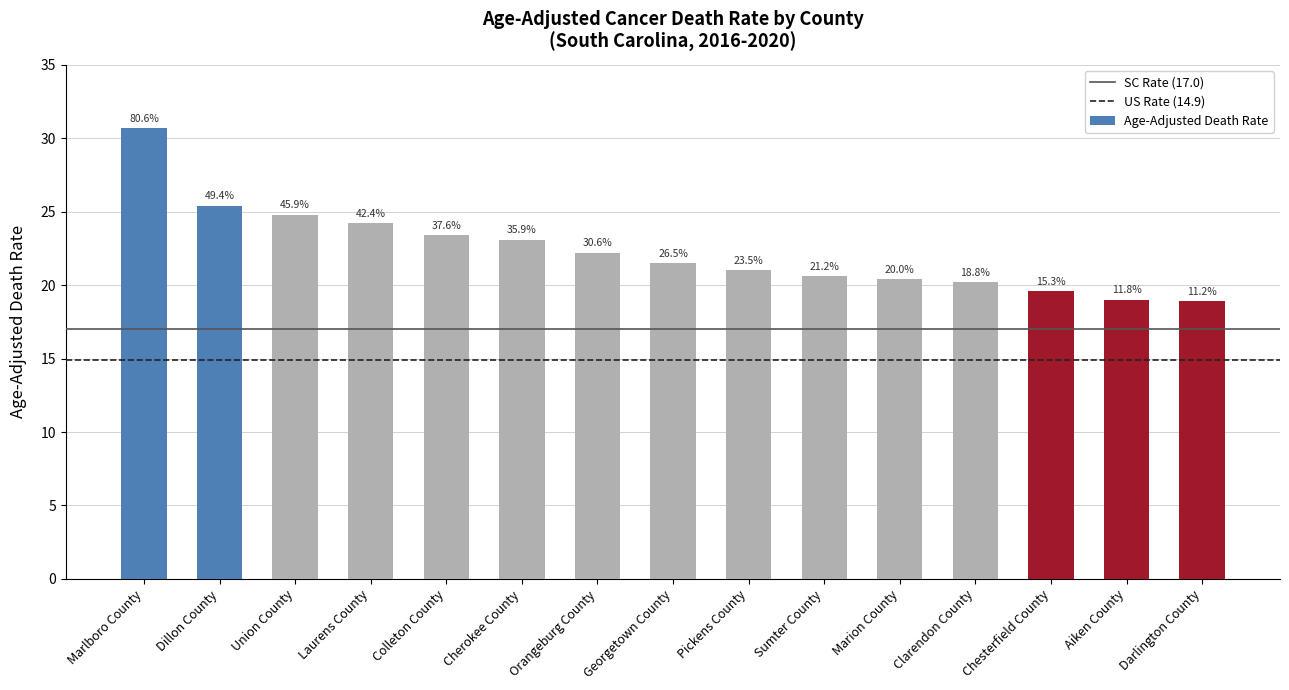

How many bars are there in total?

15